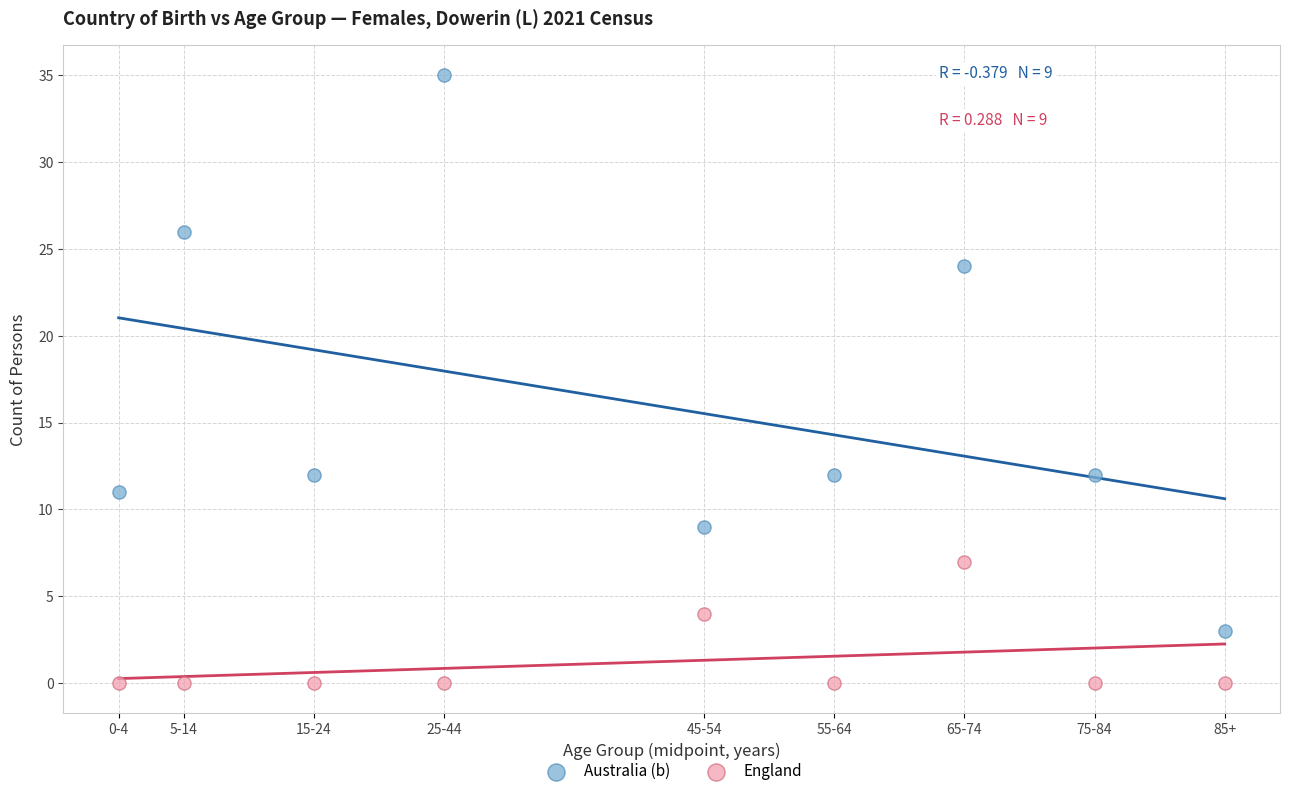

Which series has the largest Y range (max minus min)?

Australia (b)